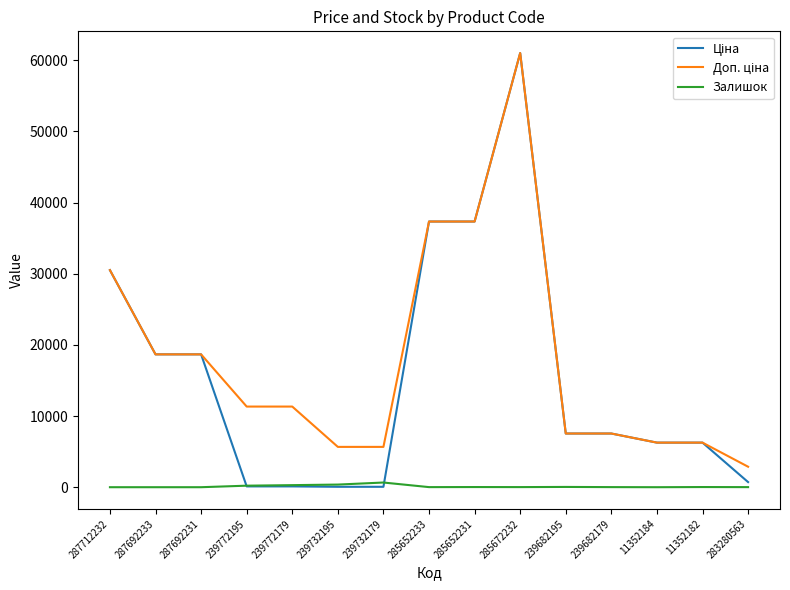

At which category is the sum across all series the highest?

285672232